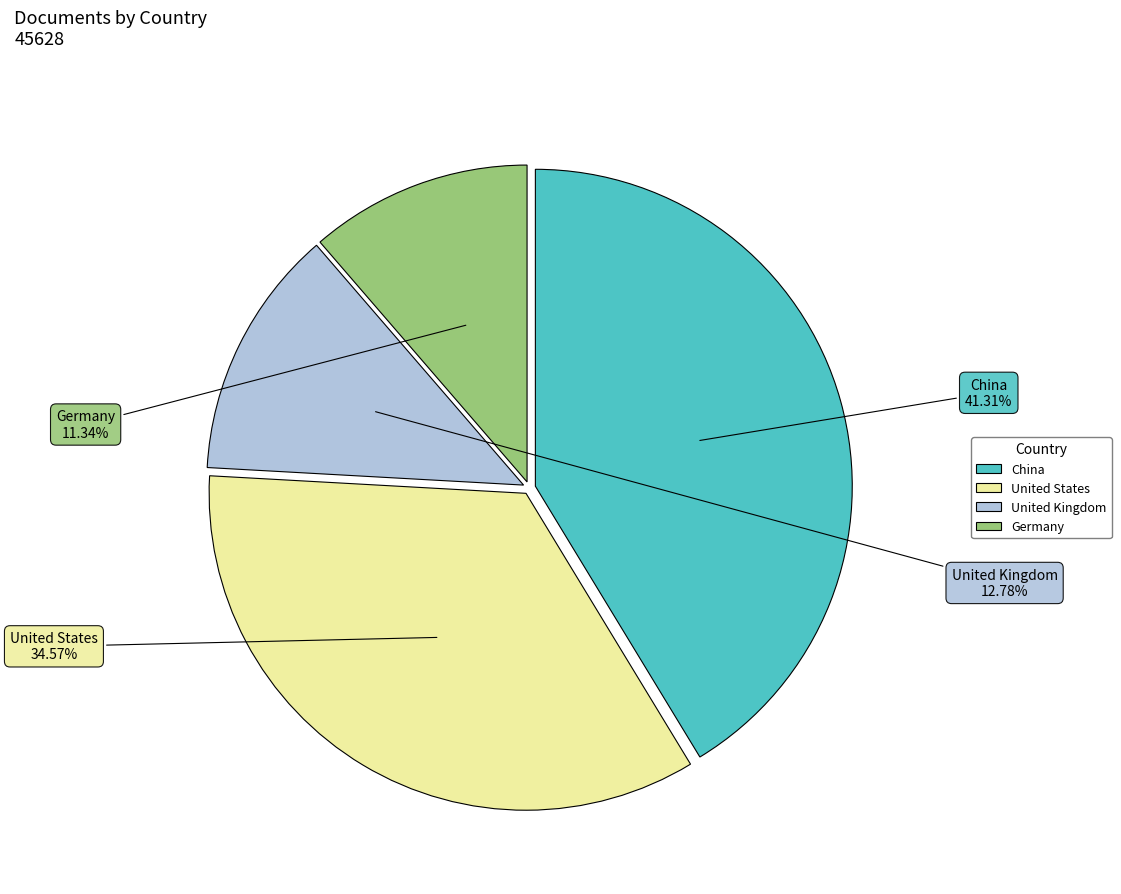

Is it true that China is 41% of the pie?

True